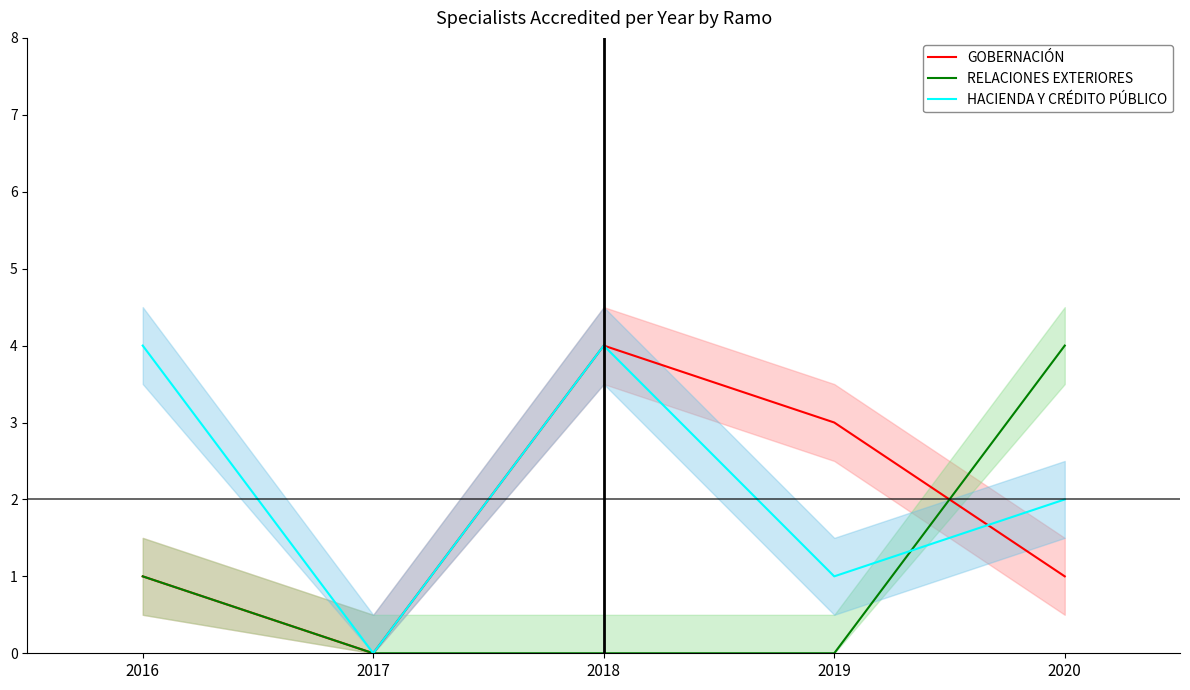

What is the difference between the maximum and second lowest values in the GOBERNACIÓN series?

3